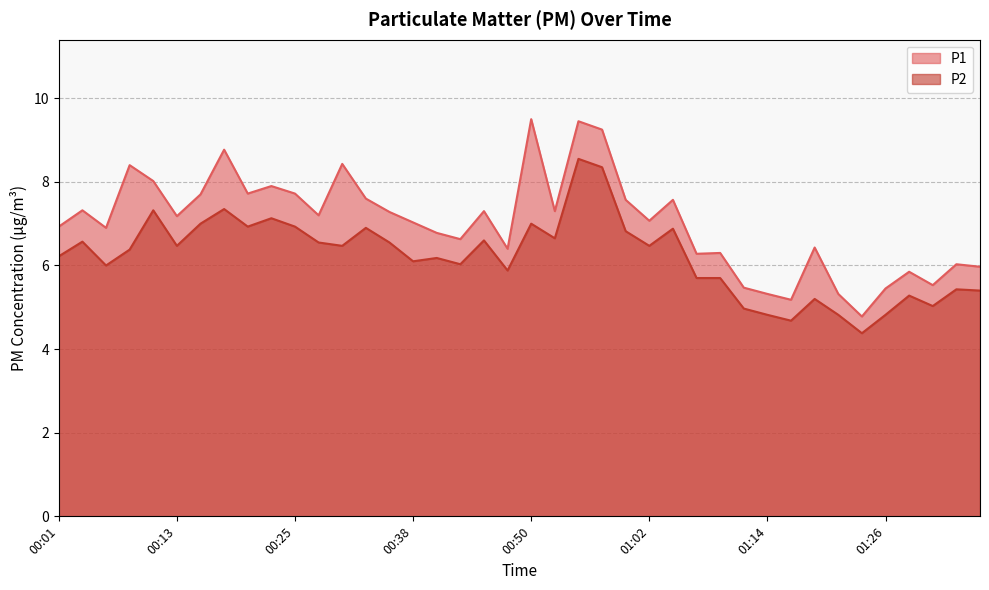

What position from the left is 01:24?

35